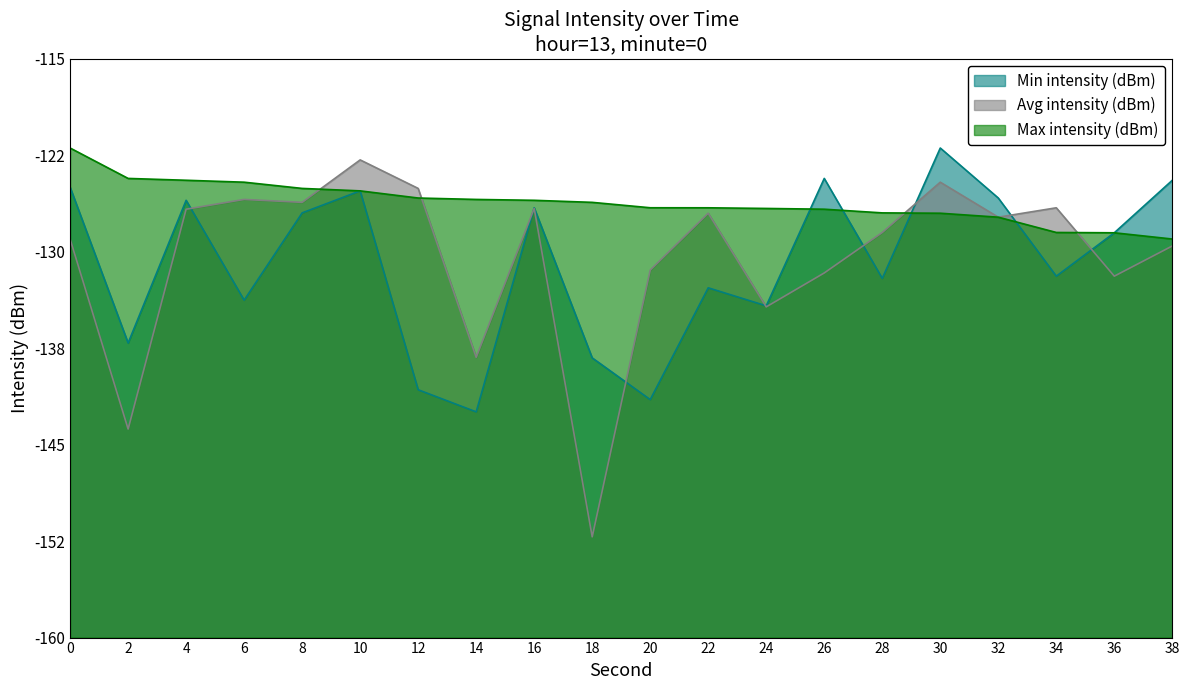

The Avg intensity (dBm) series shows 58.7 at 32. True or false?

False